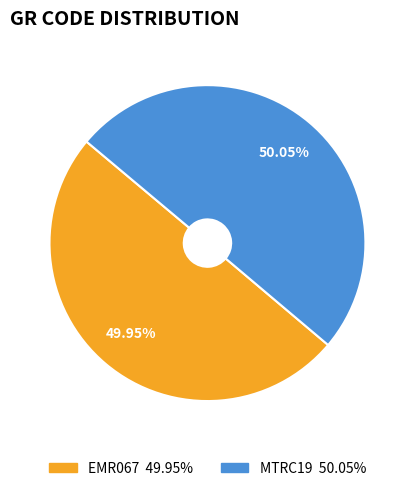

Count the number of slices in the pie.

2